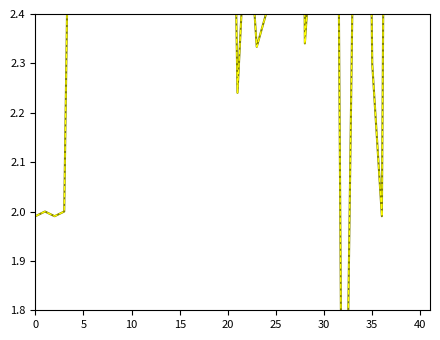

Approximately how many times larger is the value at 15 compared to 14?

1.3